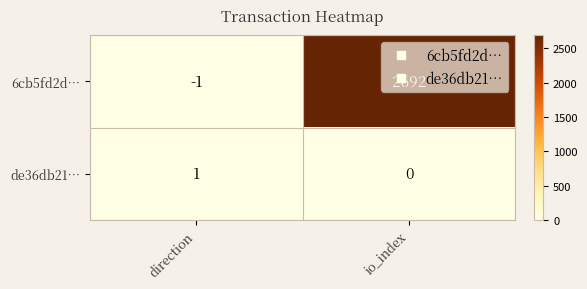

Count the number of data series in this chart.

2